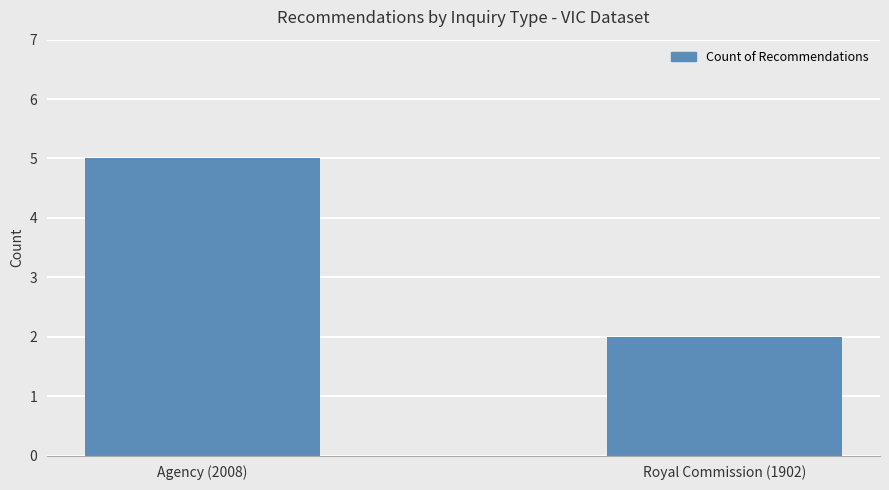

What is the difference between the maximum and minimum values?

3